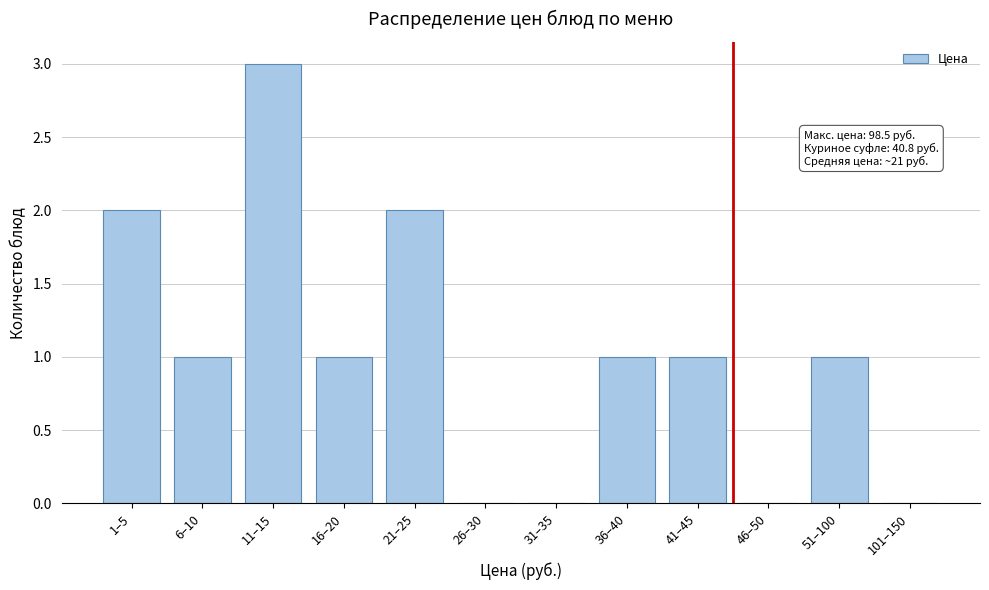

Reading left to right, transcribe all the data shown in this chart.

1–5=2	6–10=1	11–15=3	16–20=1	21–25=2	26–30=0	31–35=0	36–40=1	41–45=1	46–50=0	51–100=1	101–150=0